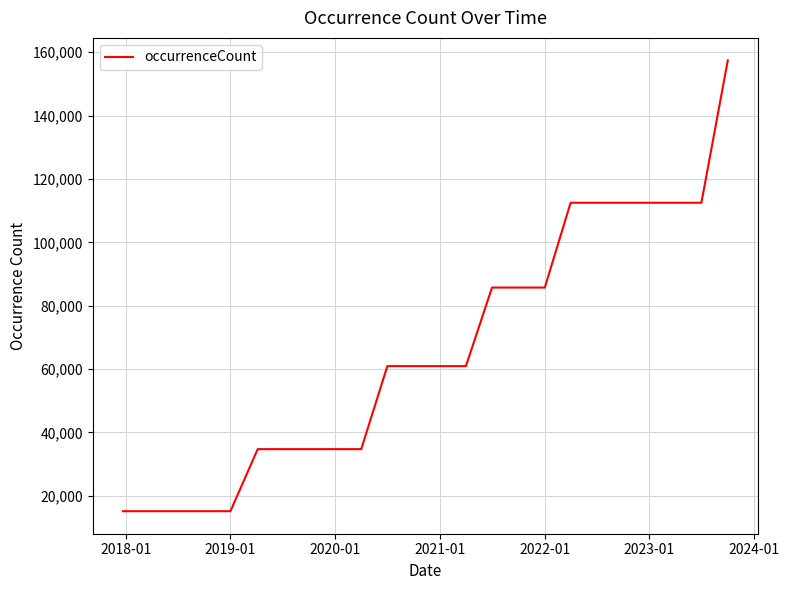

What is the minimum value shown in the chart?

15169